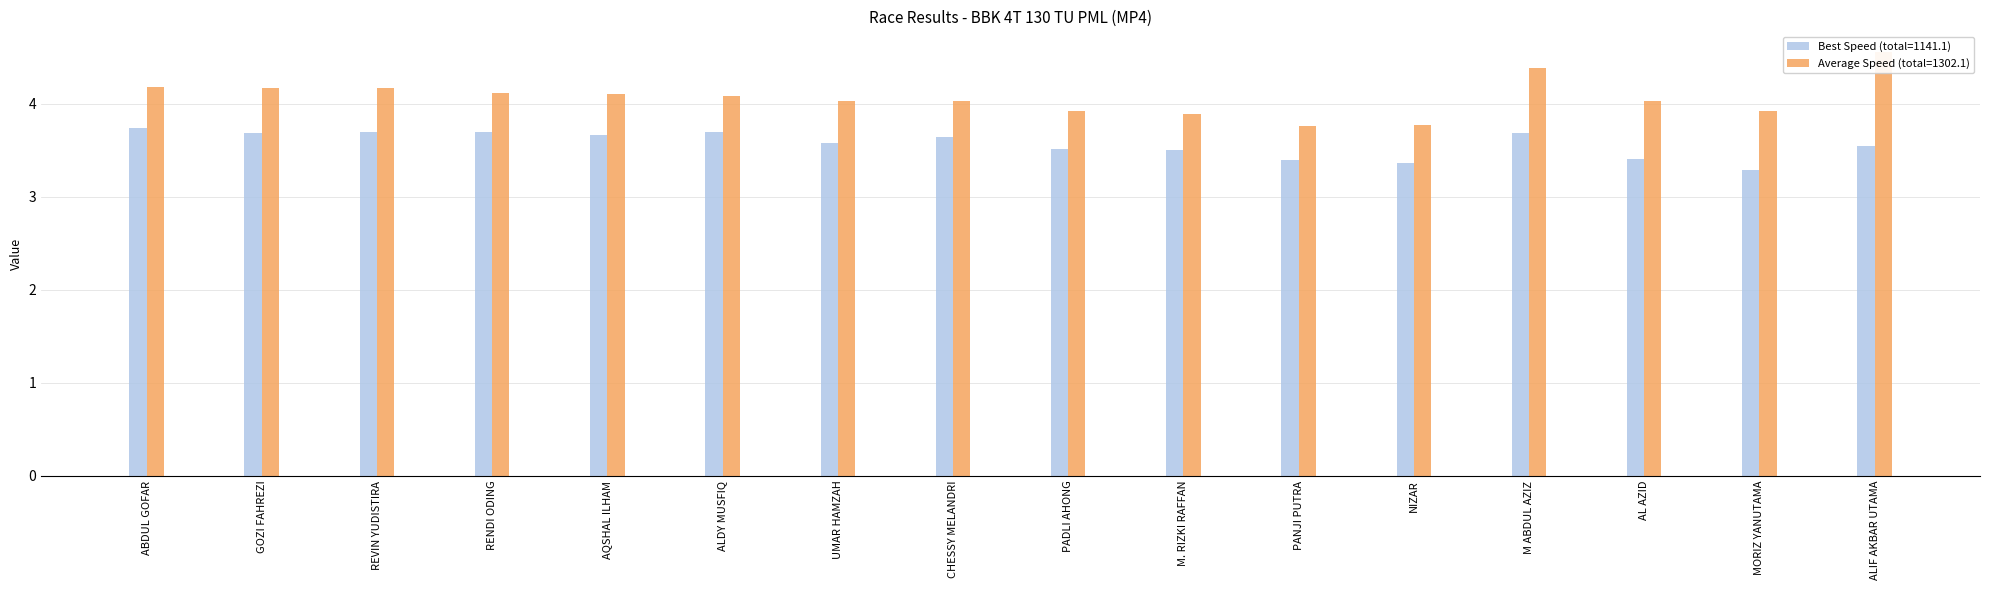

How many groups of bars are there?

16